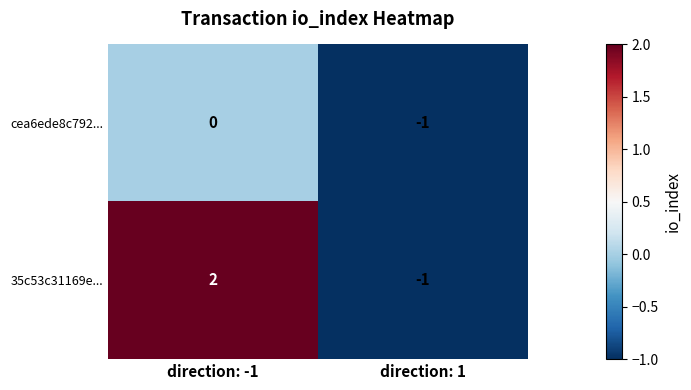

What is the maximum value shown in the chart?

2